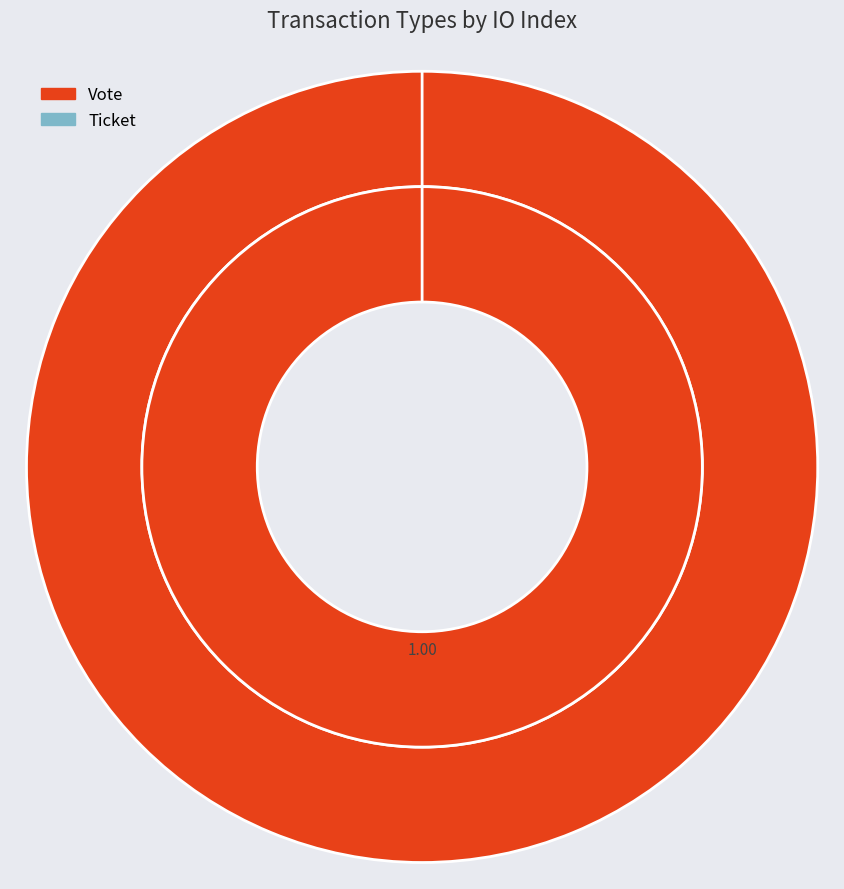

Count the number of slices in the pie.

2